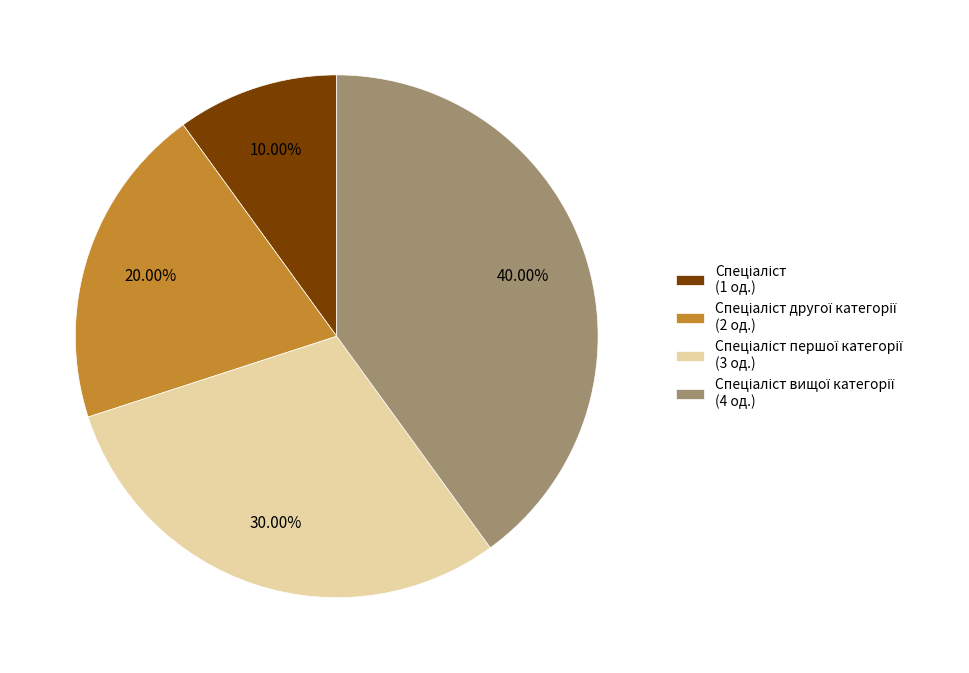

Is there a majority slice in this chart?

No